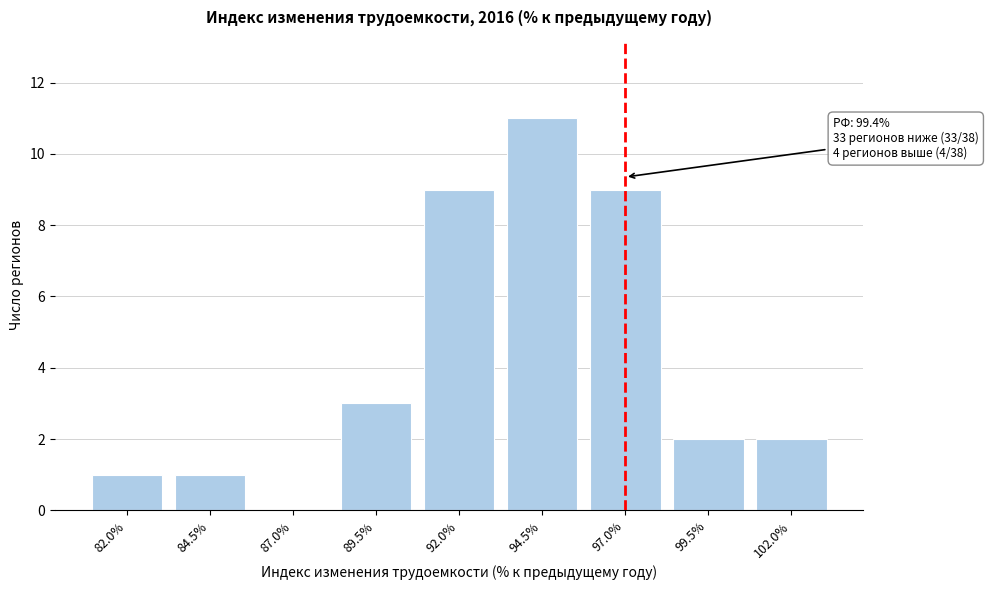

Reading right to left, list all the values displayed in this chart.

102.0%=2	99.5%=2	97.0%=9	94.5%=11	92.0%=9	89.5%=3	87.0%=0	84.5%=1	82.0%=1